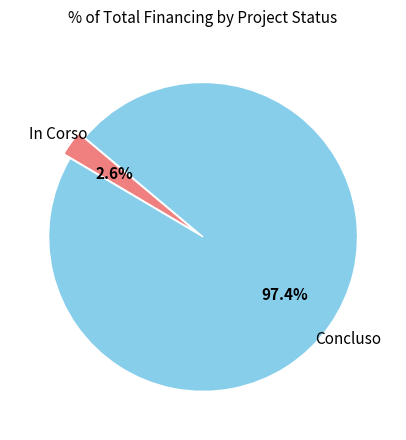

Does any single category account for the majority?

Yes